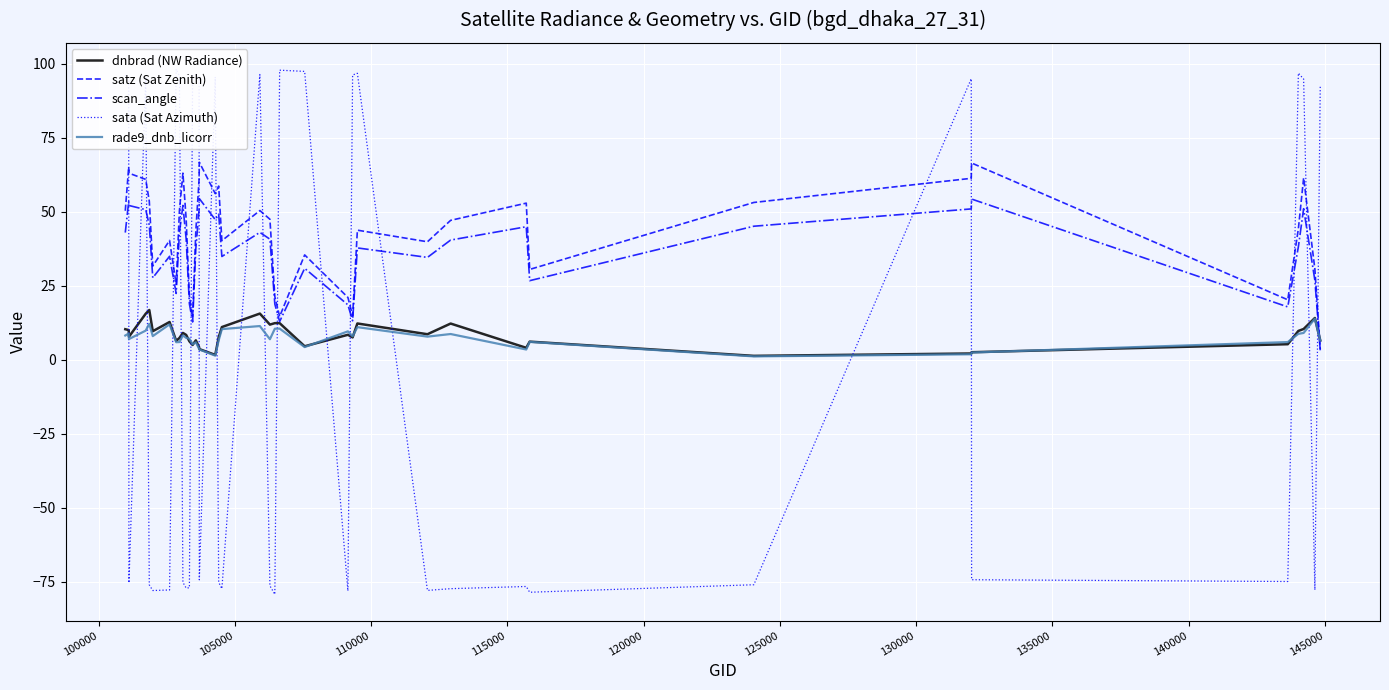

What is the highest value of the rade9_dnb_licorr series?

13.9